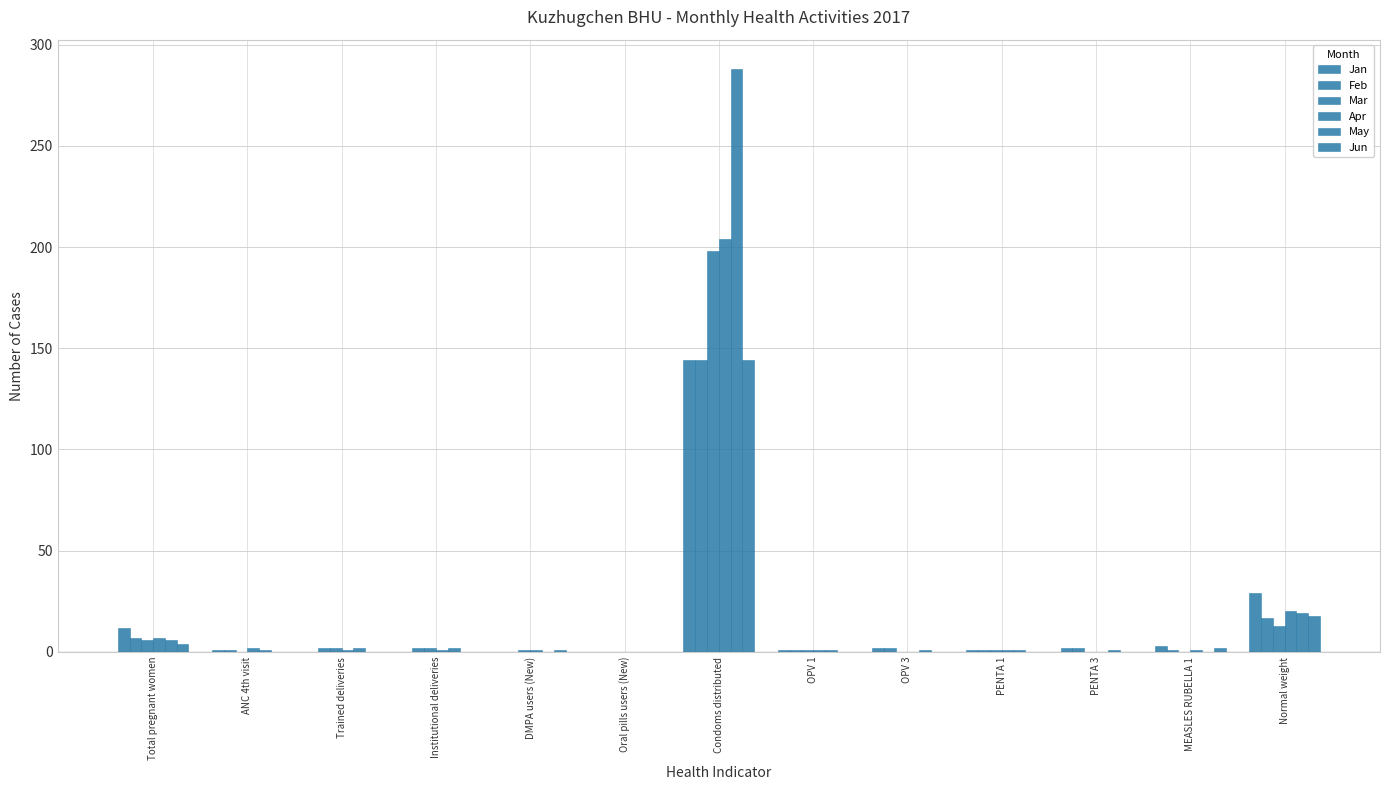

How many groups of bars are there?

13